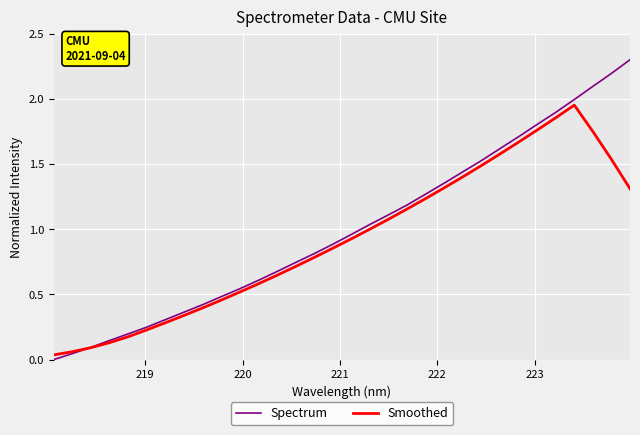

What is the greatest value displayed?

2.3